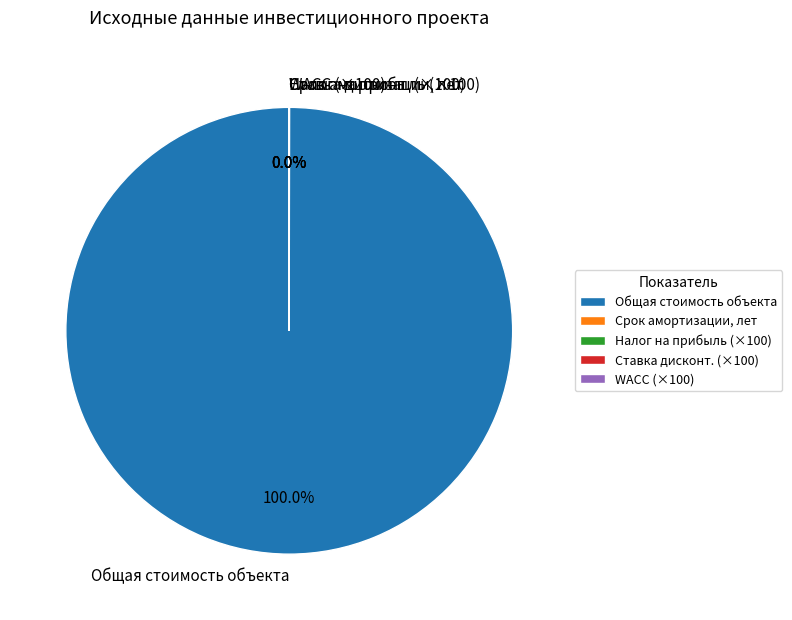

Does any single category account for the majority?

Yes